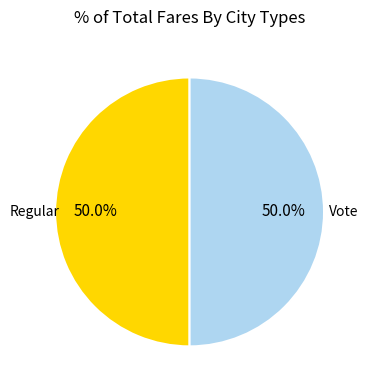

Approximately how many times larger is the value at Regular compared to Vote?

1.0